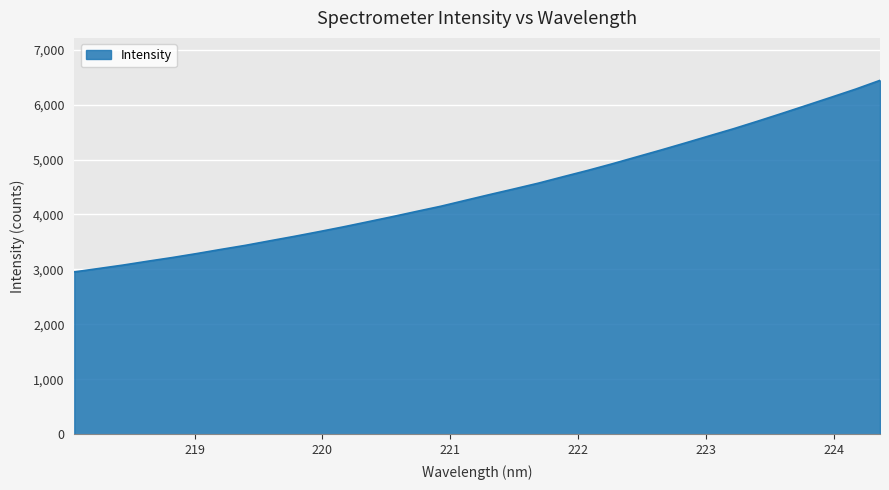

What is the smallest value displayed?

2954.1